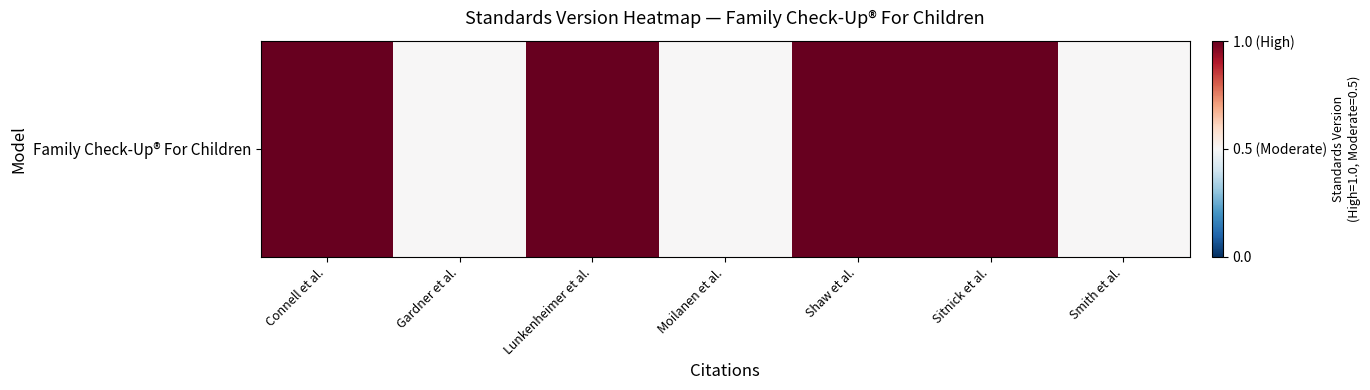

Rank the categories by value from lowest to highest.

Gardner et al., Moilanen et al., Smith et al., Connell et al., Lunkenheimer et al., Shaw et al., Sitnick et al.